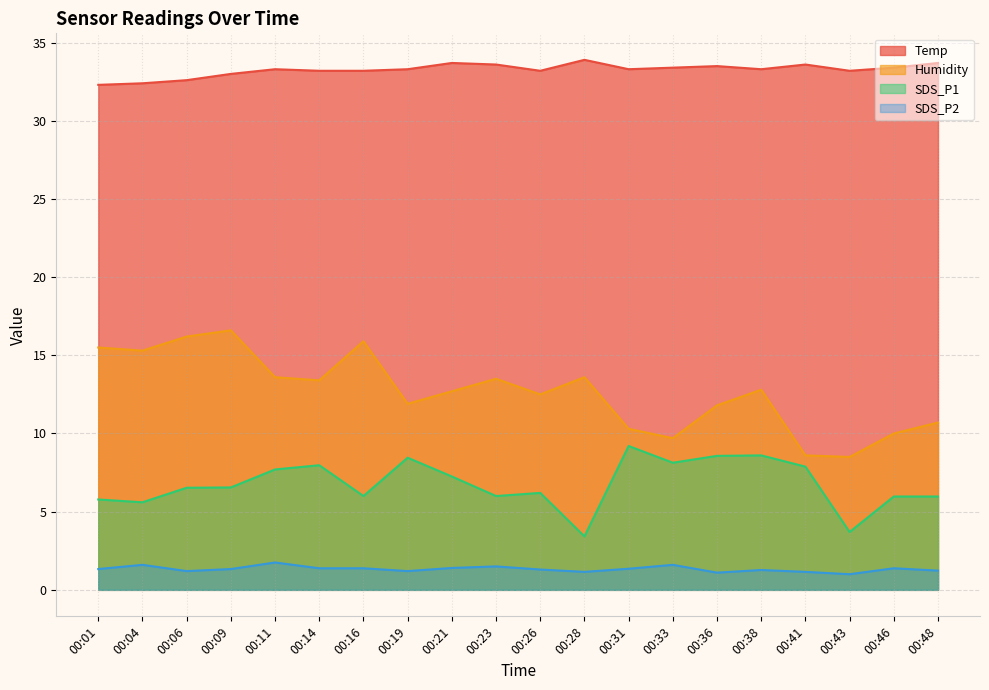

Is the value of Humidity at 00:16 greater than the value of SDS_P1 at 00:46?

Yes